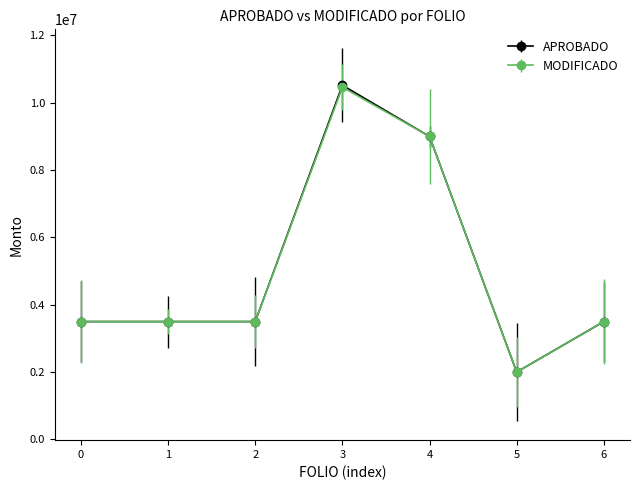

What is the difference between the second highest and second lowest values in the APROBADO series?

5500000